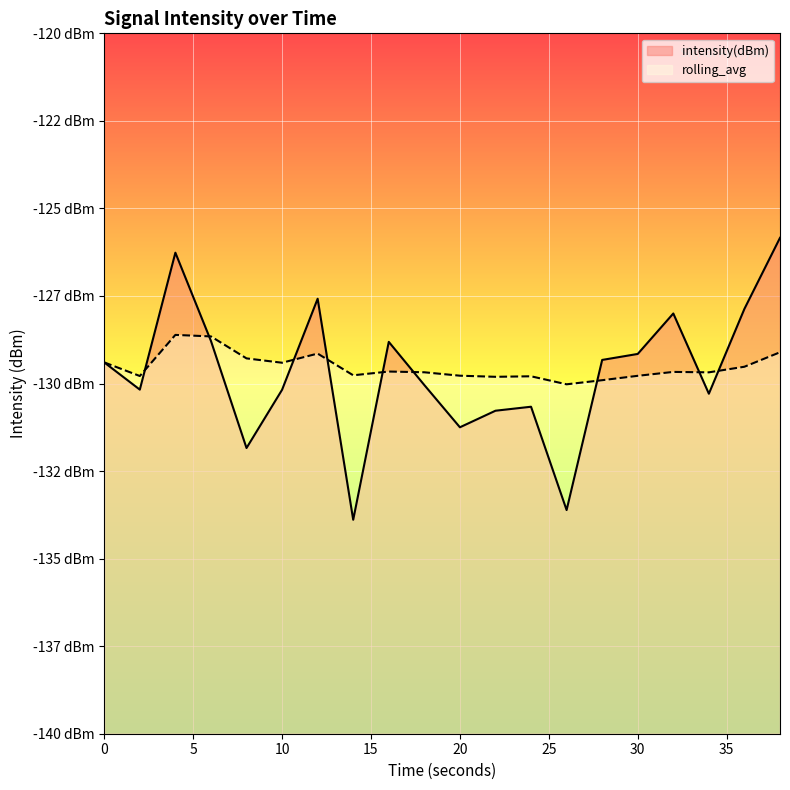

What is the total value across all series at 8?

-261.1